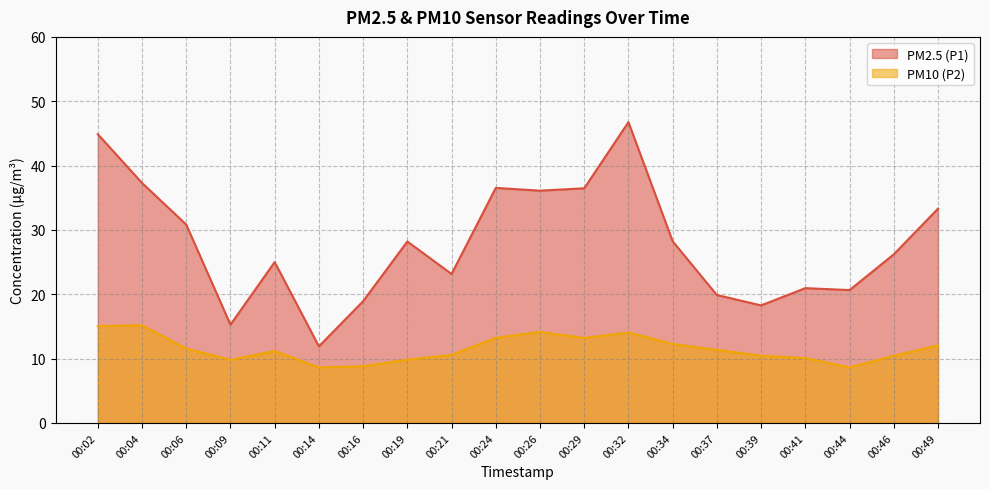

In PM2.5 (P1), how many points are lower than both neighbors (excluding endpoints)?

6